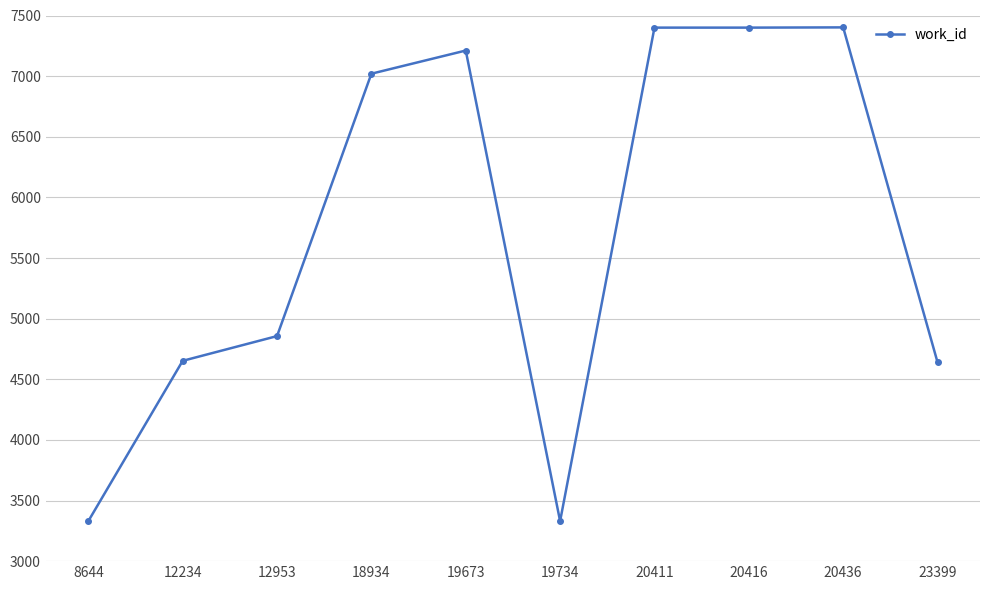

What is the difference between the maximum and second lowest values?

4072